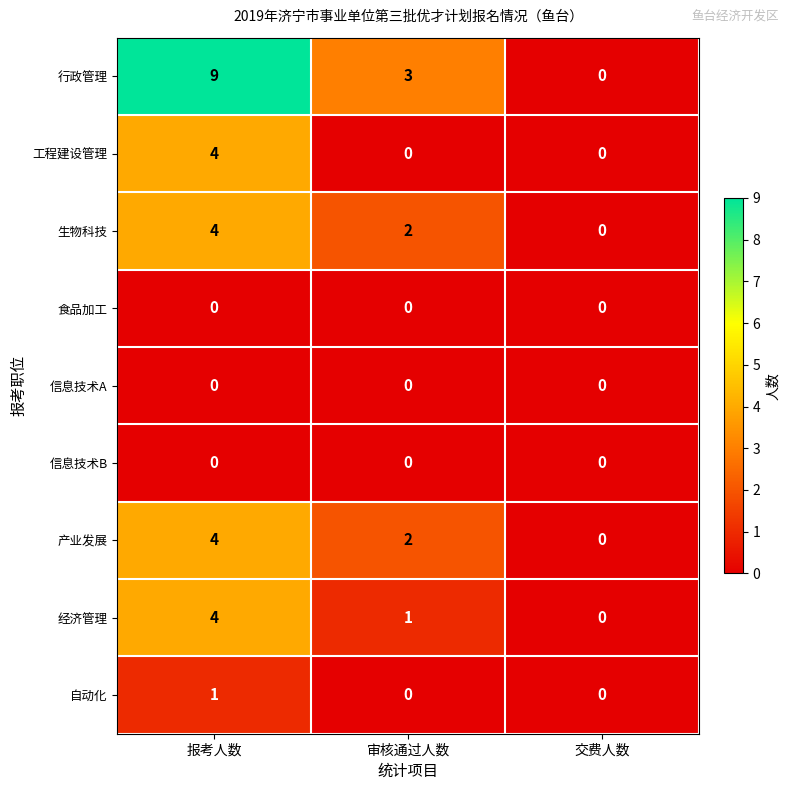

Reading right to left, what are all the values shown in this chart?

行政管理: 0	3	9
工程建设管理: 0	0	4
生物科技: 0	2	4
食品加工: 0	0	0
信息技术A: 0	0	0
信息技术B: 0	0	0
产业发展: 0	2	4
经济管理: 0	1	4
自动化: 0	0	1